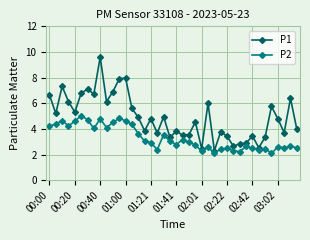

What is the sum of all P1 values?

196.5